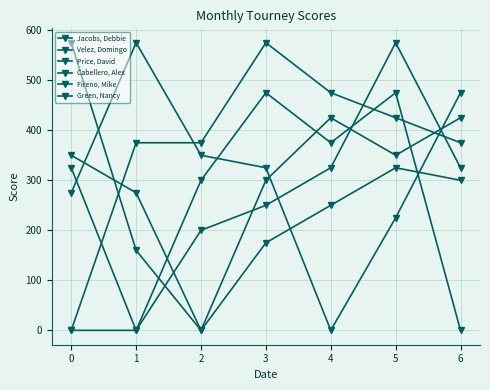

Is this an area chart (filled region under the line)?

No